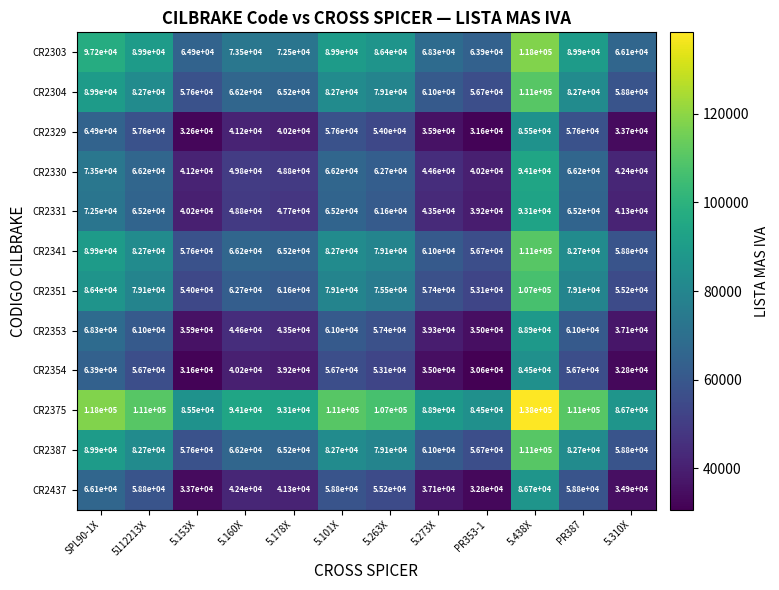

Is it true that CR2304 equals 65200 at 5.178X?

True